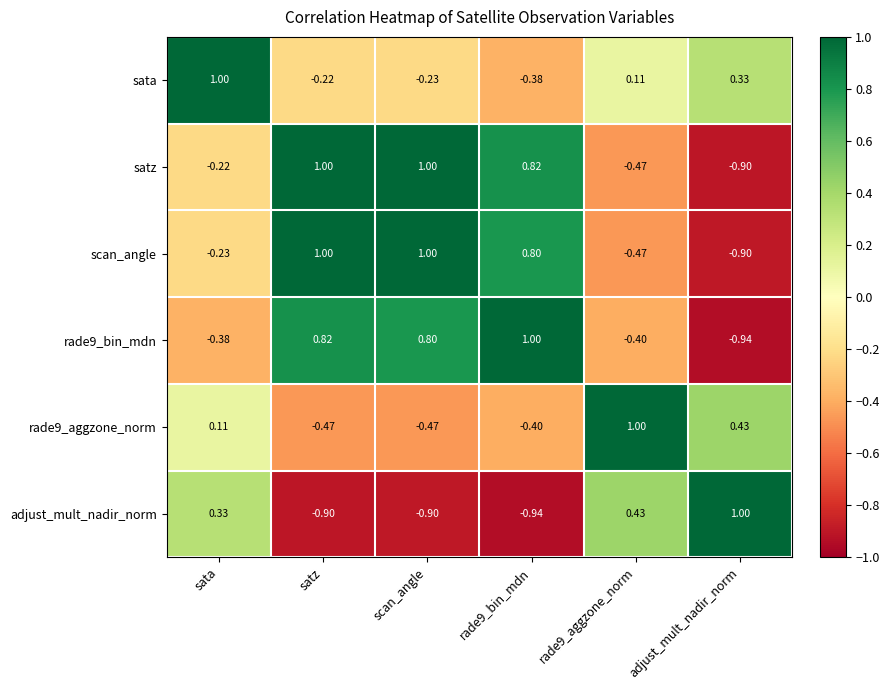

Is the value of sata at satz greater than the value of scan_angle at scan_angle?

No